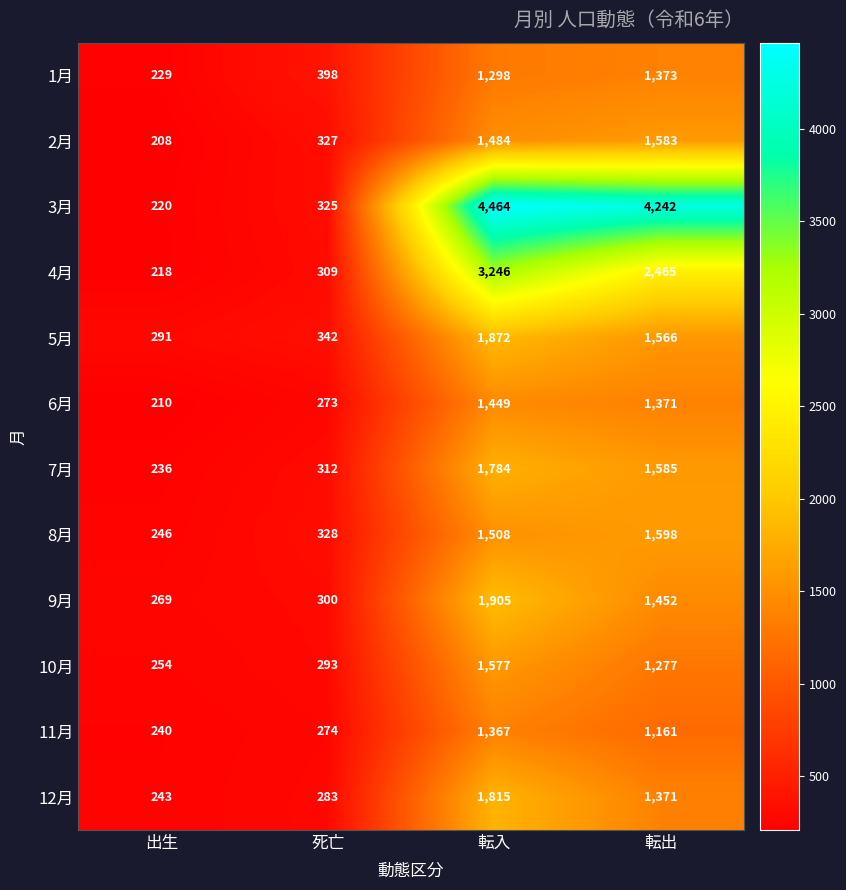

True or false: 9月 has a value of 693 at 転出.

False